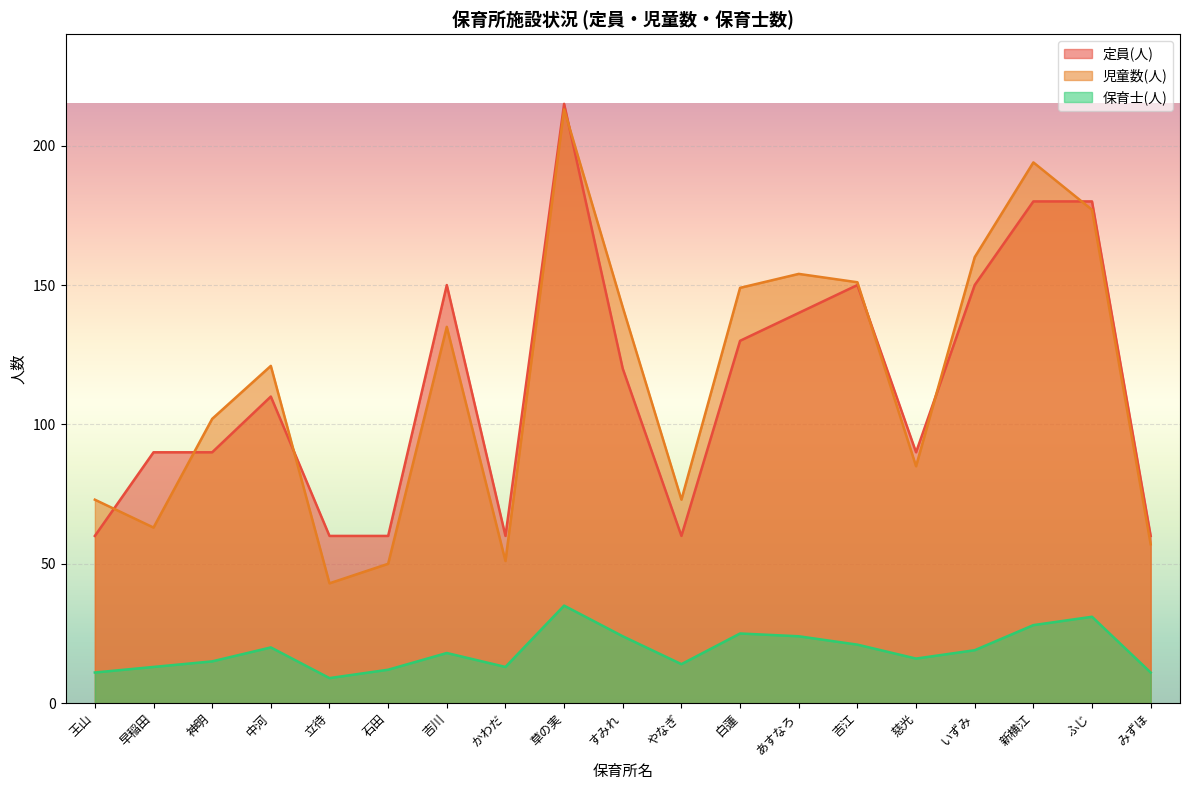

What is the value of the 定員(人) point at the 2nd from the left?

90